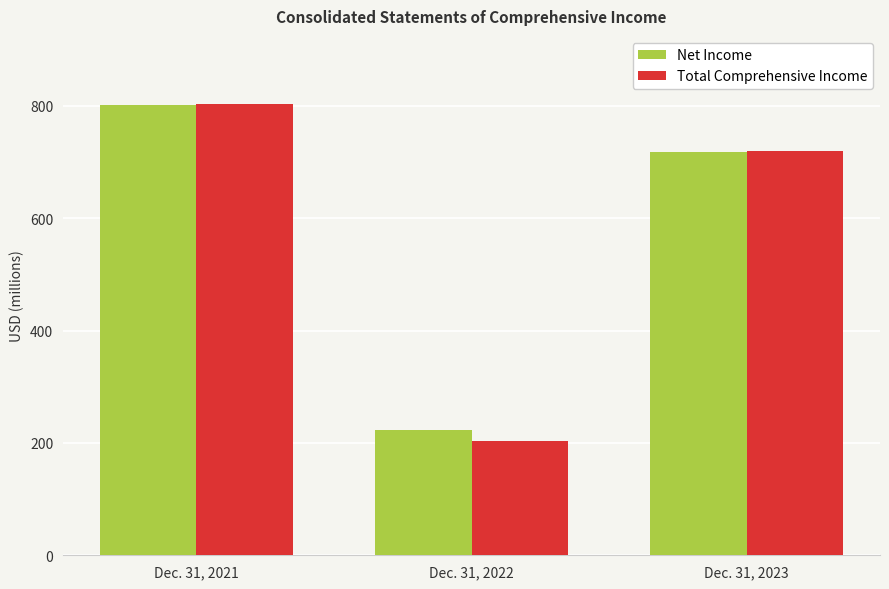

Reading left to right, extract all data points from this chart.

Net Income: Dec. 31, 2021=801	Dec. 31, 2022=223	Dec. 31, 2023=718
Total Comprehensive Income: Dec. 31, 2021=804	Dec. 31, 2022=204	Dec. 31, 2023=720